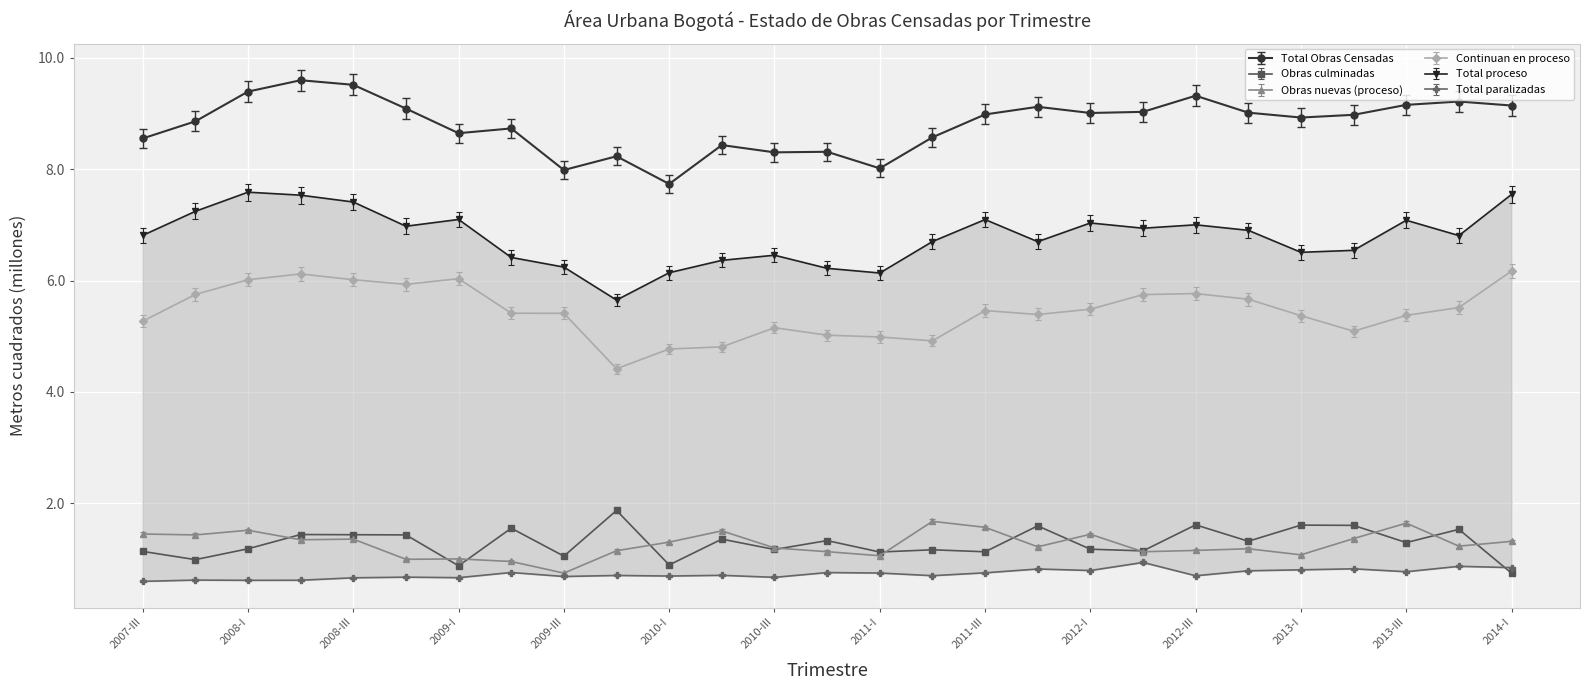

What are all the series names shown in the legend?

Total Obras Censadas, Obras culminadas, Obras nuevas (proceso), Continuan en proceso, Total proceso, Total paralizadas